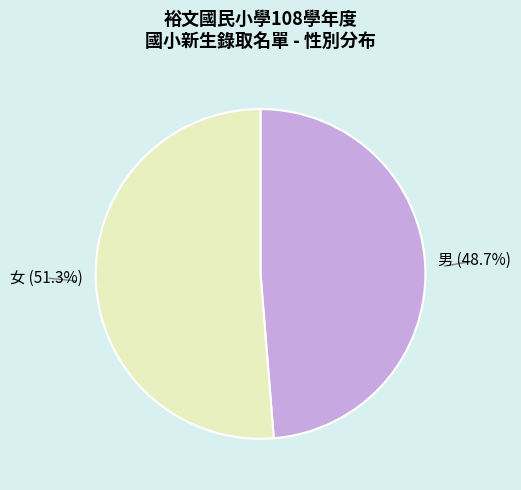

How many segments does this pie chart have?

2